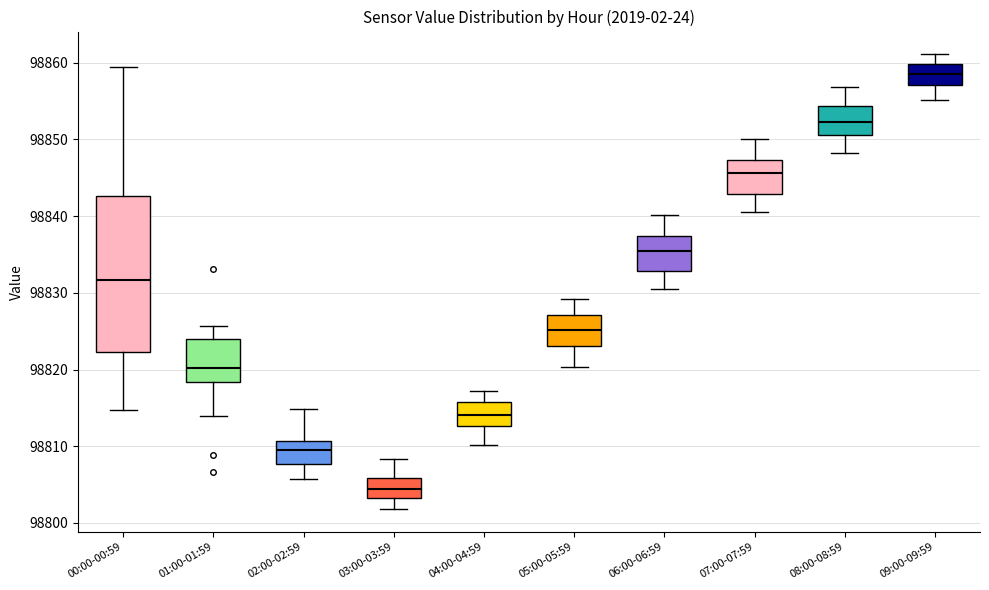

Reading left to right, transcribe this box plot: for each box, give where its median line is, the range the box spans, and where its two whiskers end, as read against the y-axis. The values are not printed on the chart, so give them approximately, as read against the axis.

00:00-00:59: median 98832, box 98822 to 98843, whiskers 98815 to 98859
01:00-01:59: median 98820, box 98818 to 98824, whiskers 98814 to 98826
02:00-02:59: median 98809, box 98808 to 98811, whiskers 98806 to 98815
03:00-03:59: median 98804, box 98803 to 98806, whiskers 98802 to 98808
04:00-04:59: median 98814, box 98813 to 98816, whiskers 98810 to 98817
05:00-05:59: median 98825, box 98823 to 98827, whiskers 98820 to 98829
06:00-06:59: median 98835, box 98833 to 98837, whiskers 98831 to 98840
07:00-07:59: median 98846, box 98843 to 98847, whiskers 98841 to 98850
08:00-08:59: median 98852, box 98851 to 98854, whiskers 98848 to 98857
09:00-09:59: median 98859, box 98857 to 98860, whiskers 98855 to 98861